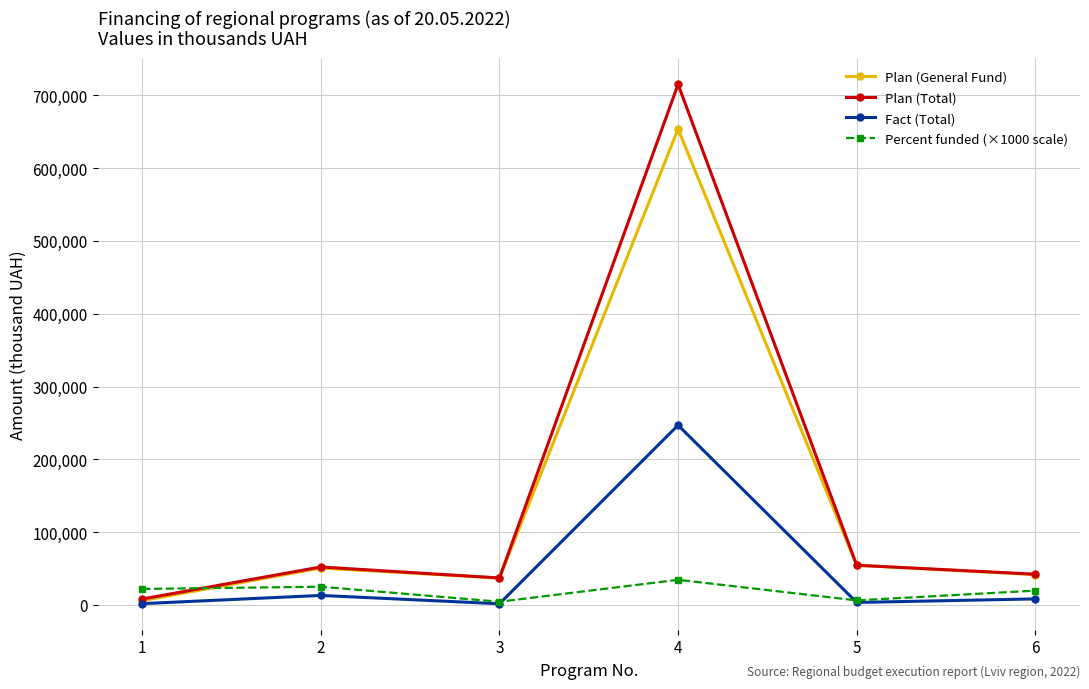

List the series in order of their peak value, lowest first.

Percent funded (×1000 scale), Fact (Total), Plan (General Fund), Plan (Total)